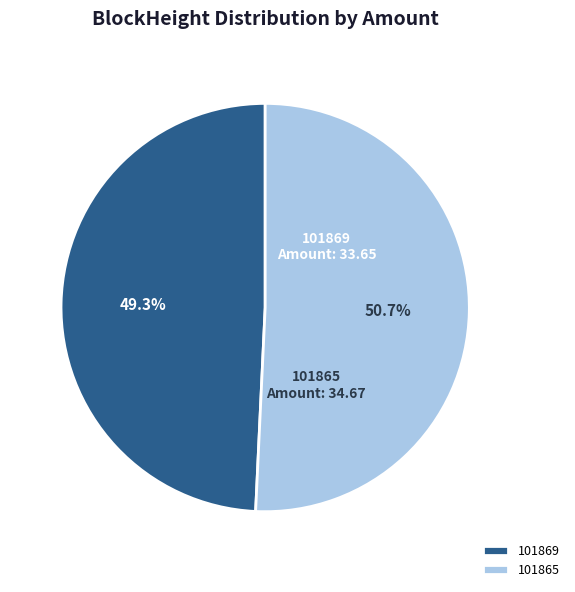

Which slice is the largest?

101865